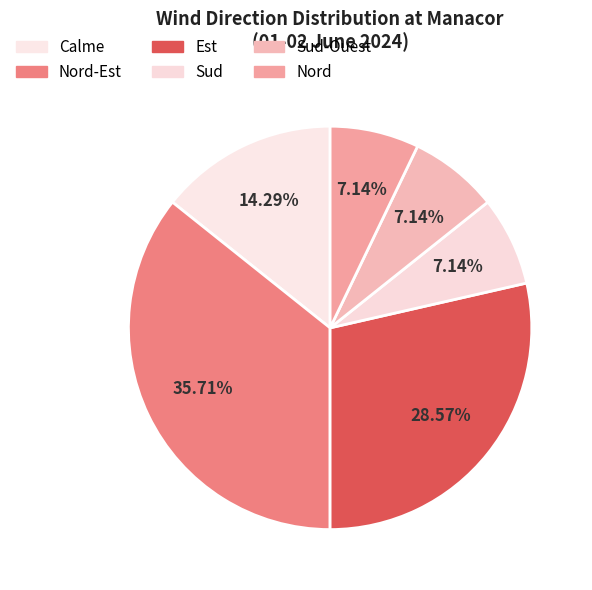

True or false: Sud accounts for 1% of the total.

False